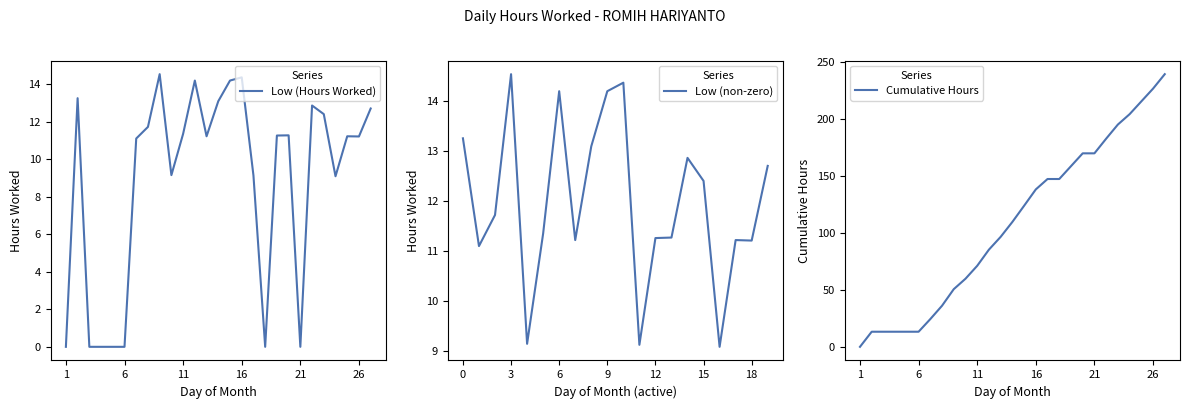

Where is the data nearest to the value 7?

24